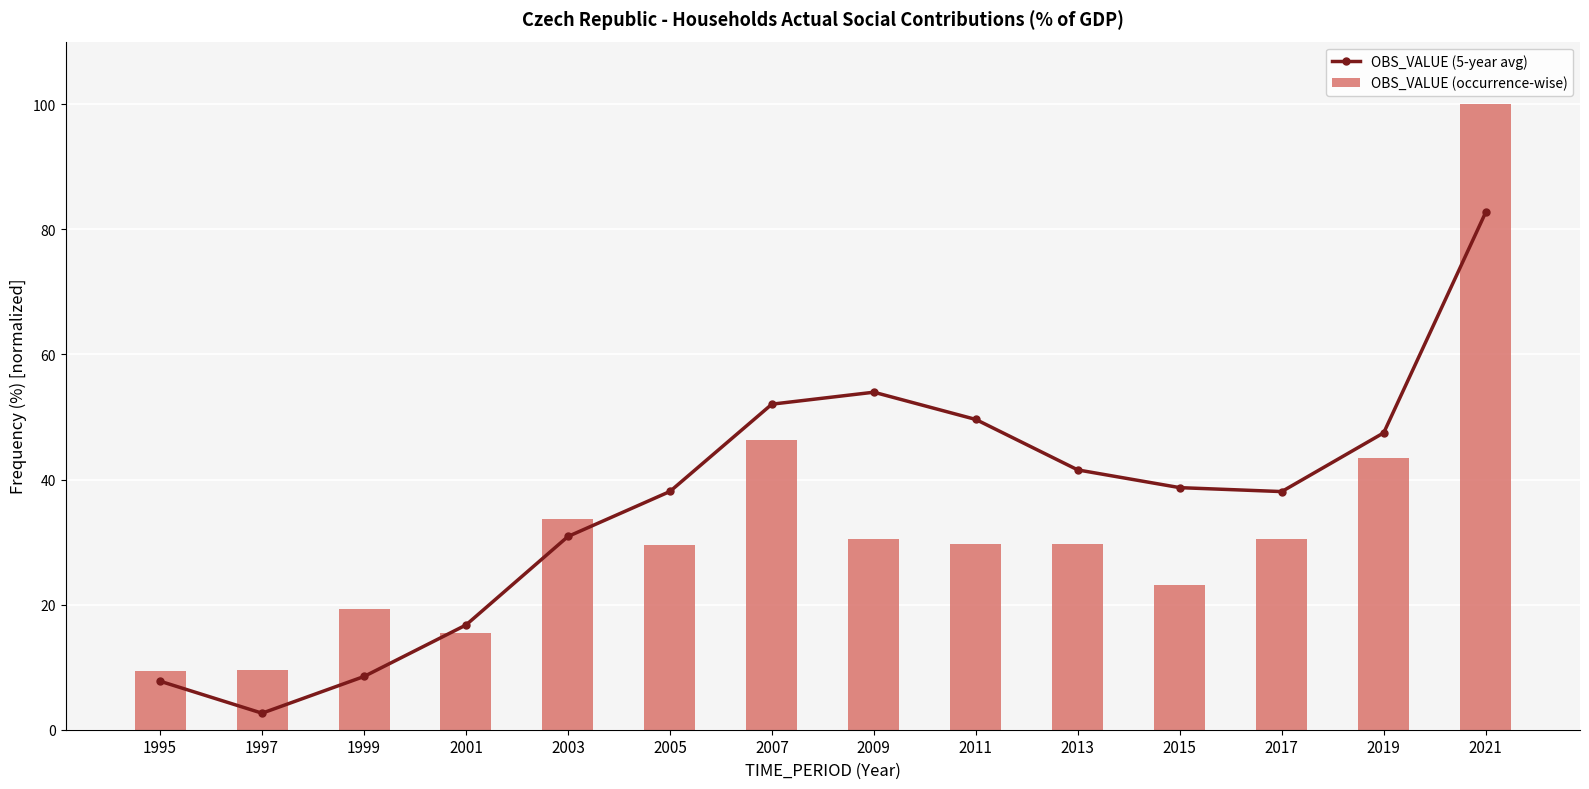

True or false: OBS_VALUE (5-year avg) has a value of 16.7 at 2001.

True